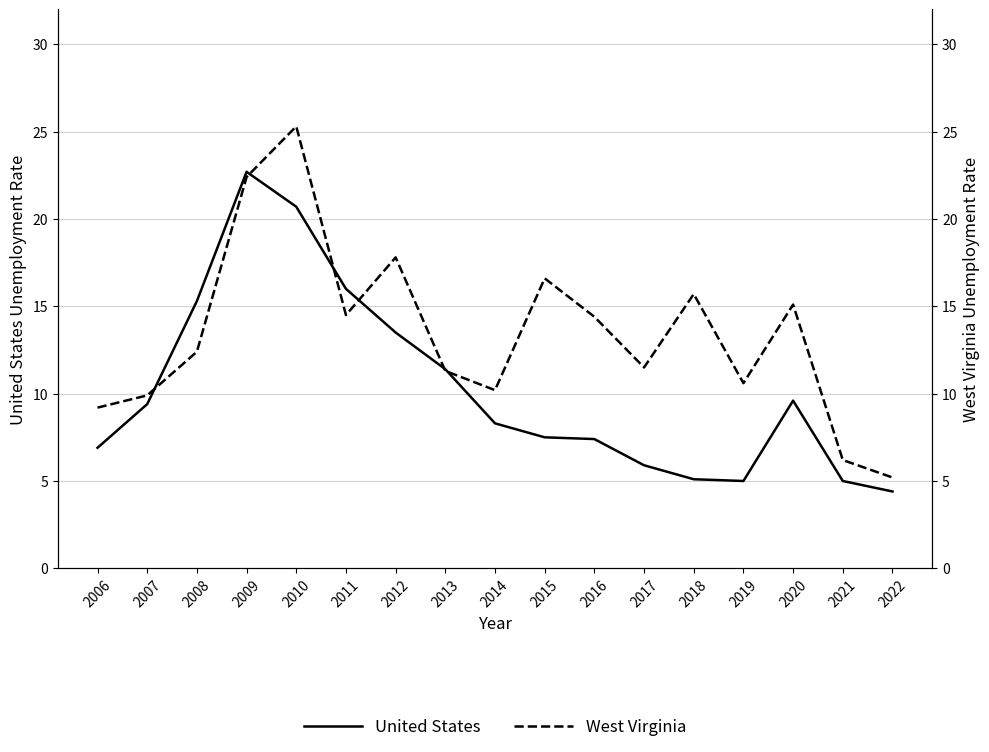

At which category does United States reach its first local peak?

2009